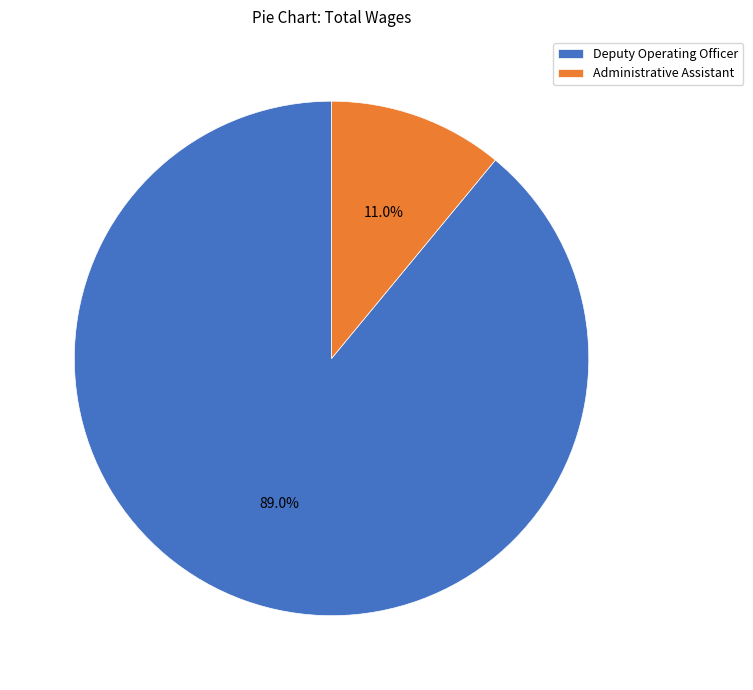

To the nearest percent, what portion does Deputy Operating Officer represent?

89%